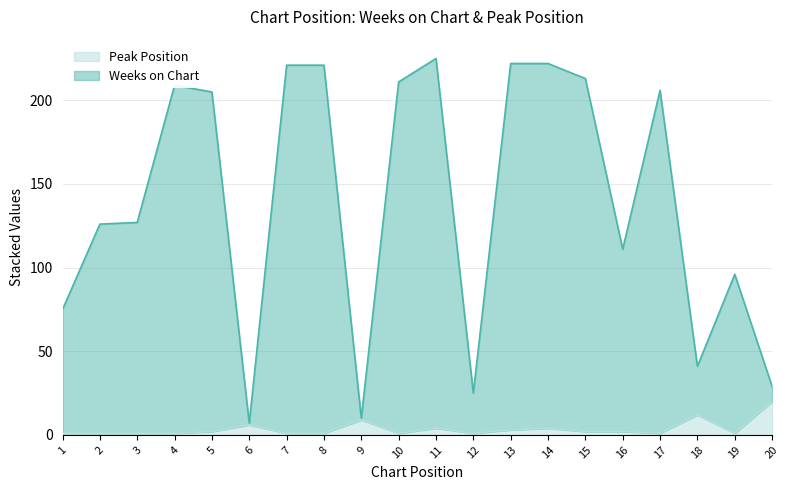

Does the chart have visible grid lines?

Yes